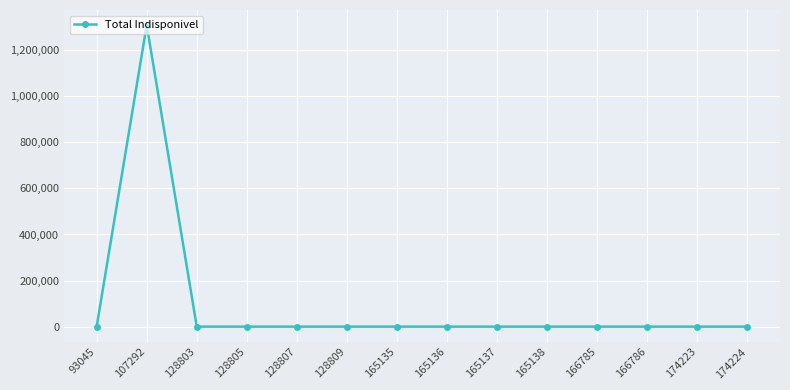

At which category does the data reach its first local peak?

107292